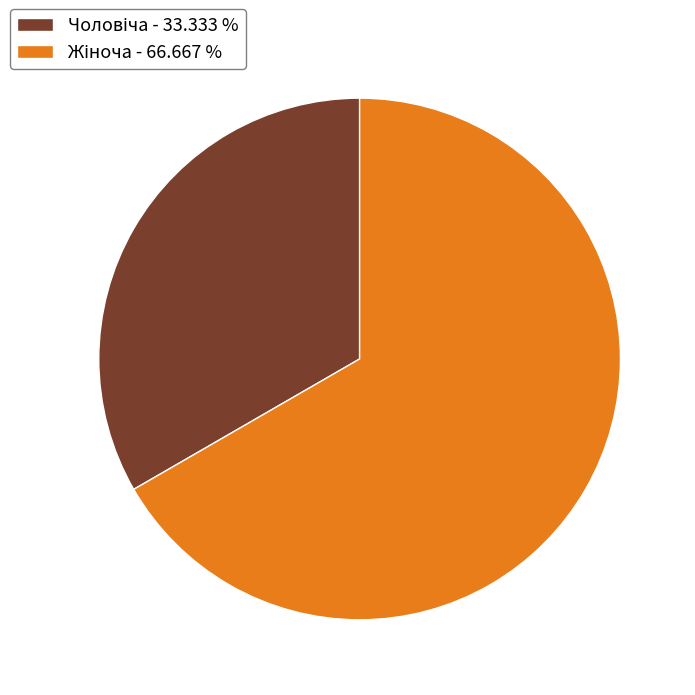

Is there a majority slice in this chart?

Yes